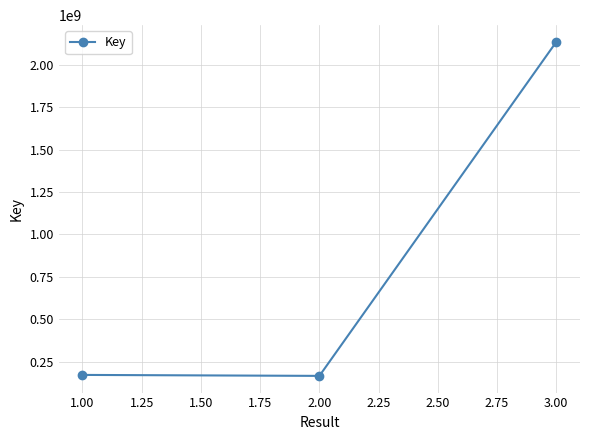

What is the smallest value displayed?

166777037